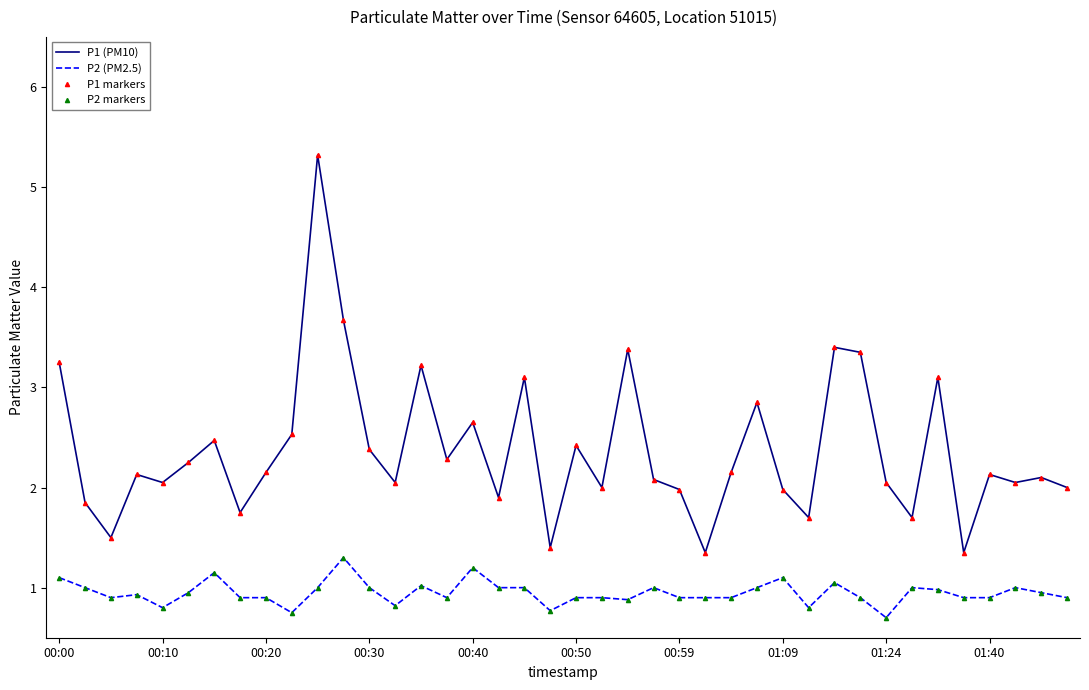

Rank the series by their maximum value, from highest to lowest.

P1 (PM10), P1 markers, P2 (PM2.5), P2 markers